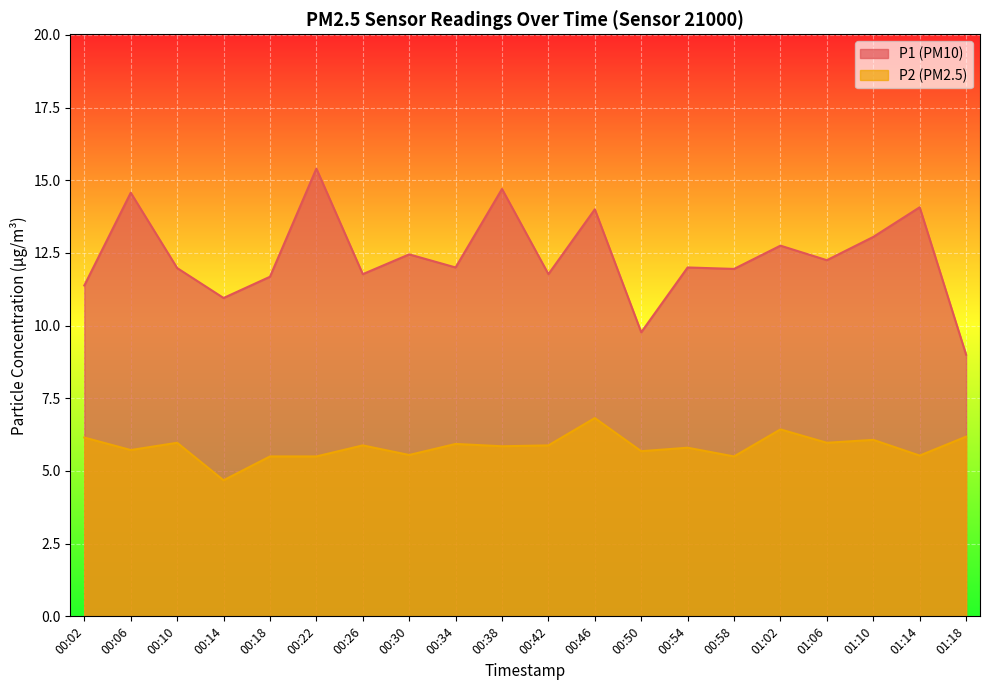

Between 00:34 and 00:22, which is larger?

00:22